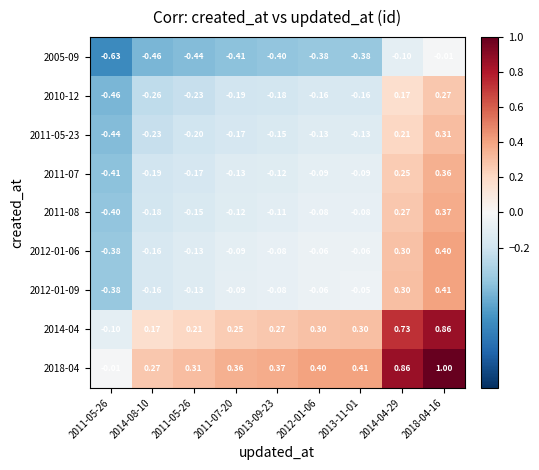

How many series are shown in this chart?

9